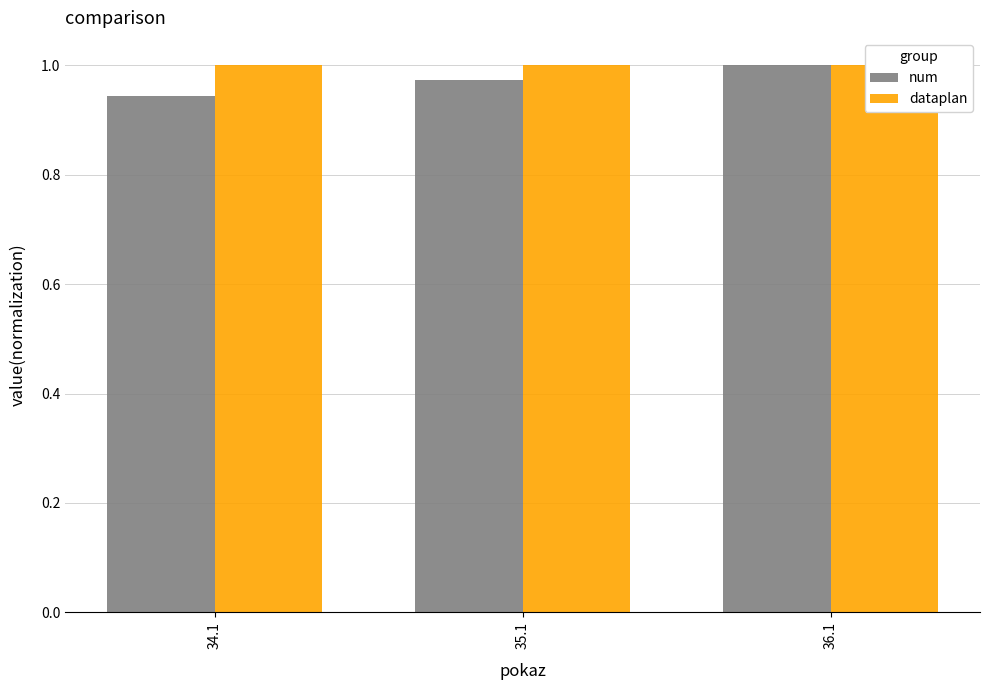

What is the value of the dataplan bar at the 2nd from the left?

1.0